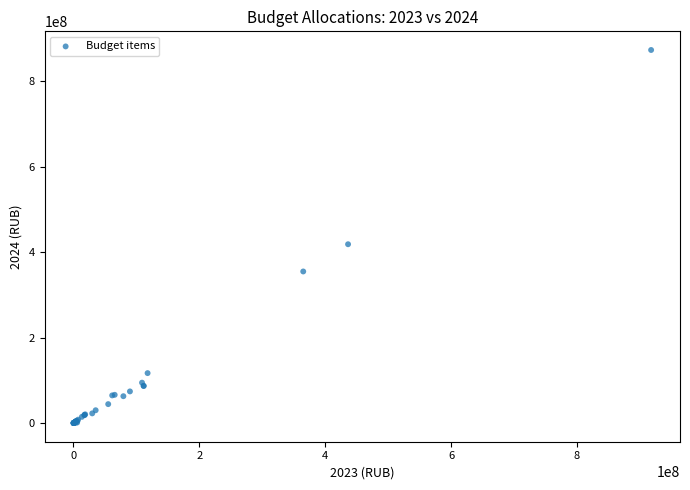

What Y value in the scatter plot is closest to 436323404?

418297596.0